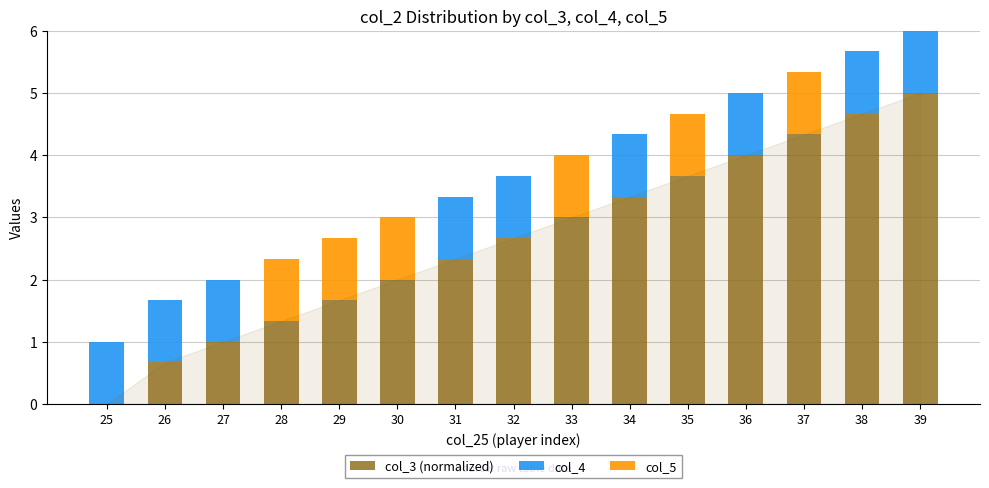

Is it true that col_3 (normalized) equals 2.0 at 30?

True